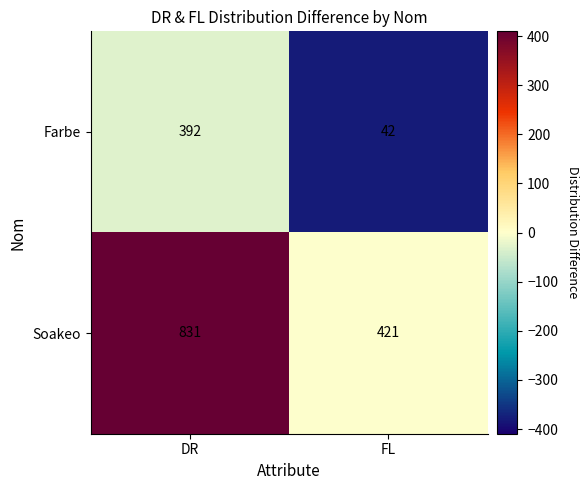

The value of Farbe at DR is 546. True or false?

False